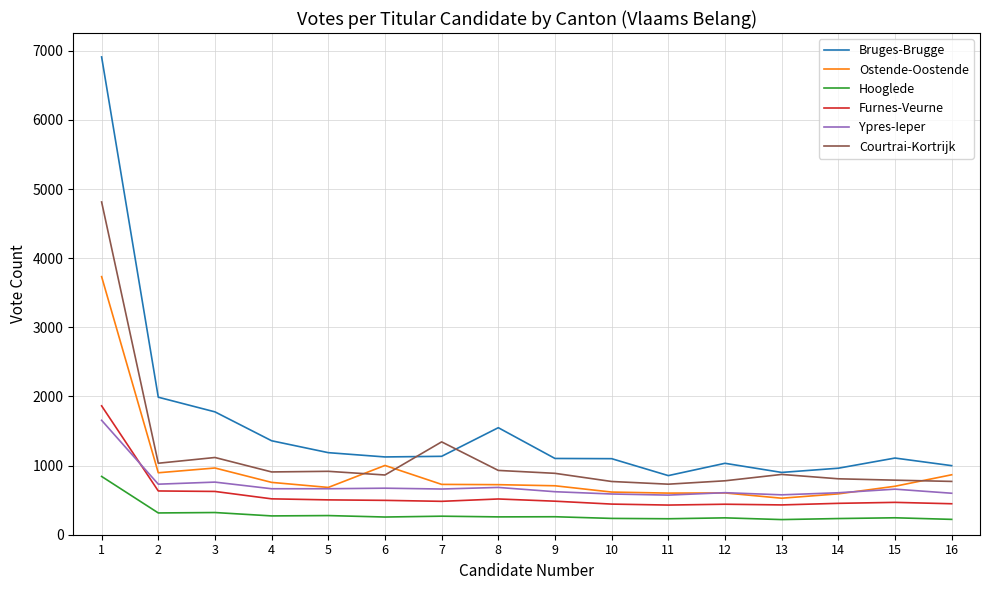

Which series has the largest total across all categories?

Bruges-Brugge